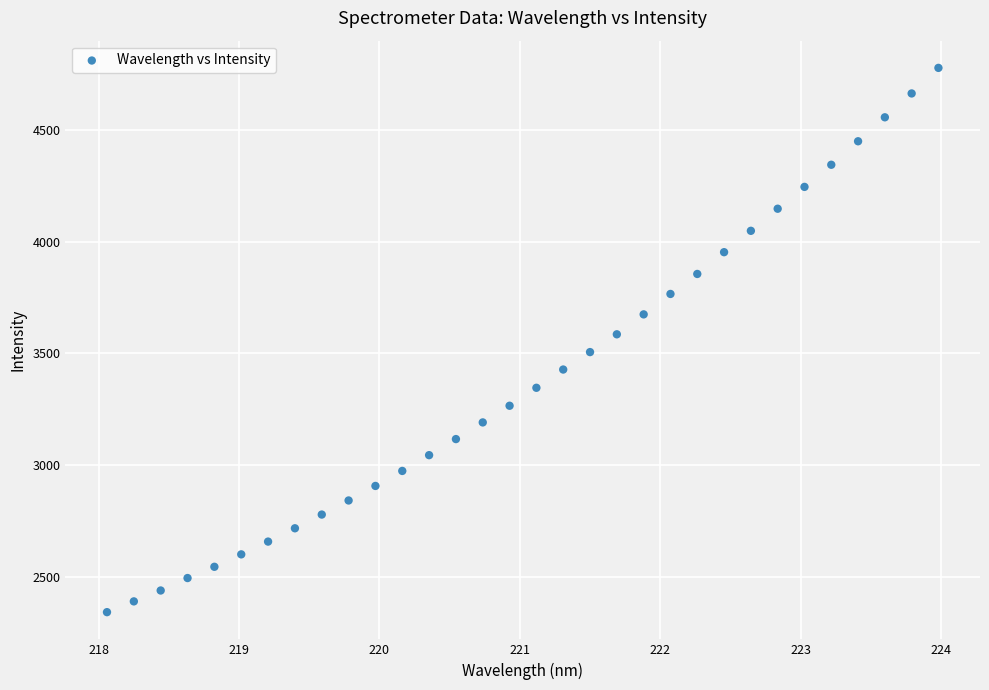

What is the range of Y values (max minus min)?

2438.3